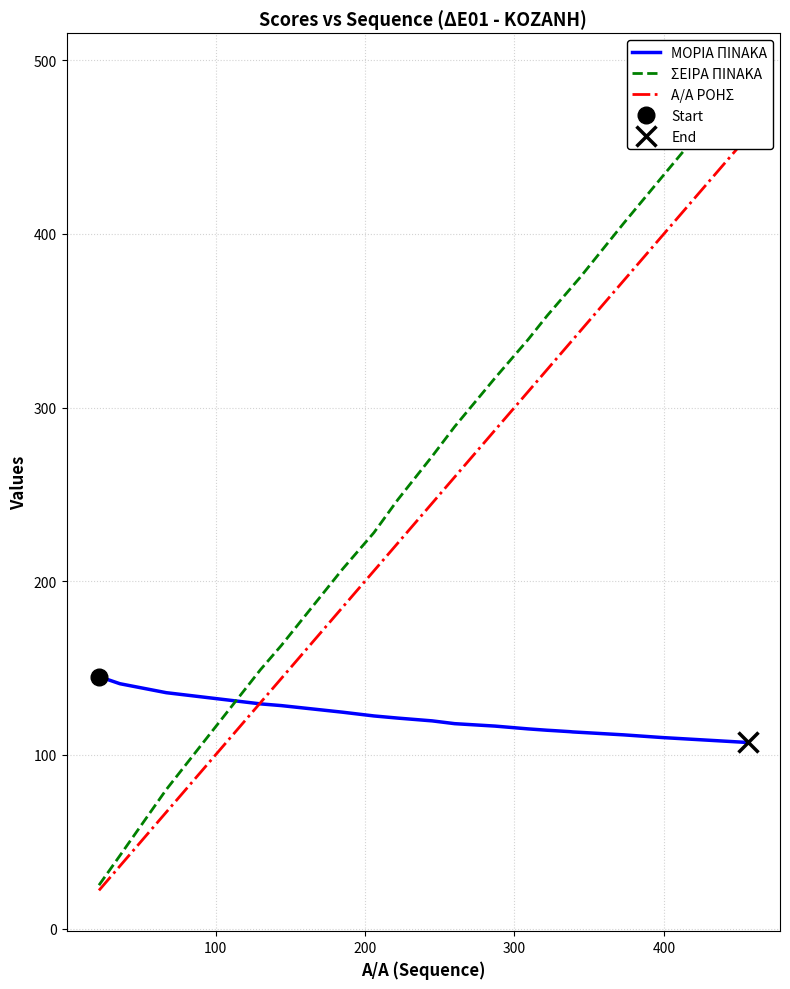

What is the minimum value for ΜΟΡΙΑ ΠΙΝΑΚΑ?

107.2